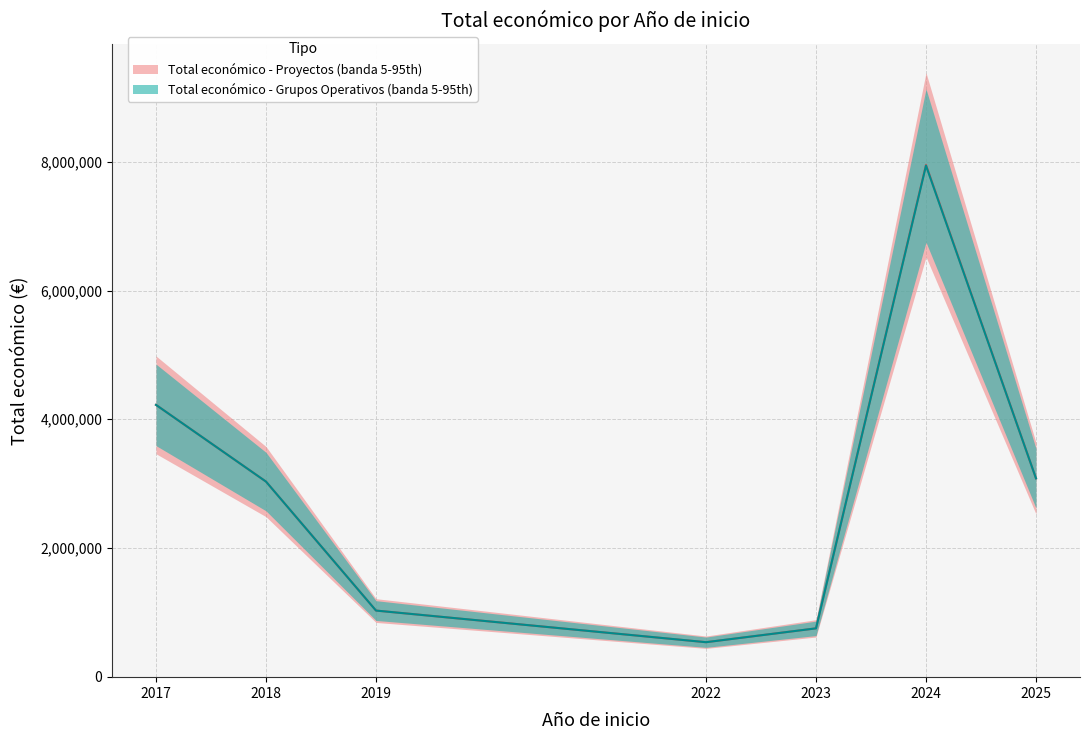

After their last crossing, which series has the higher values: Grupos Operativos (Total económico) or Proyectos Horizonte Europa (Total económico)?

Proyectos Horizonte Europa (Total económico)